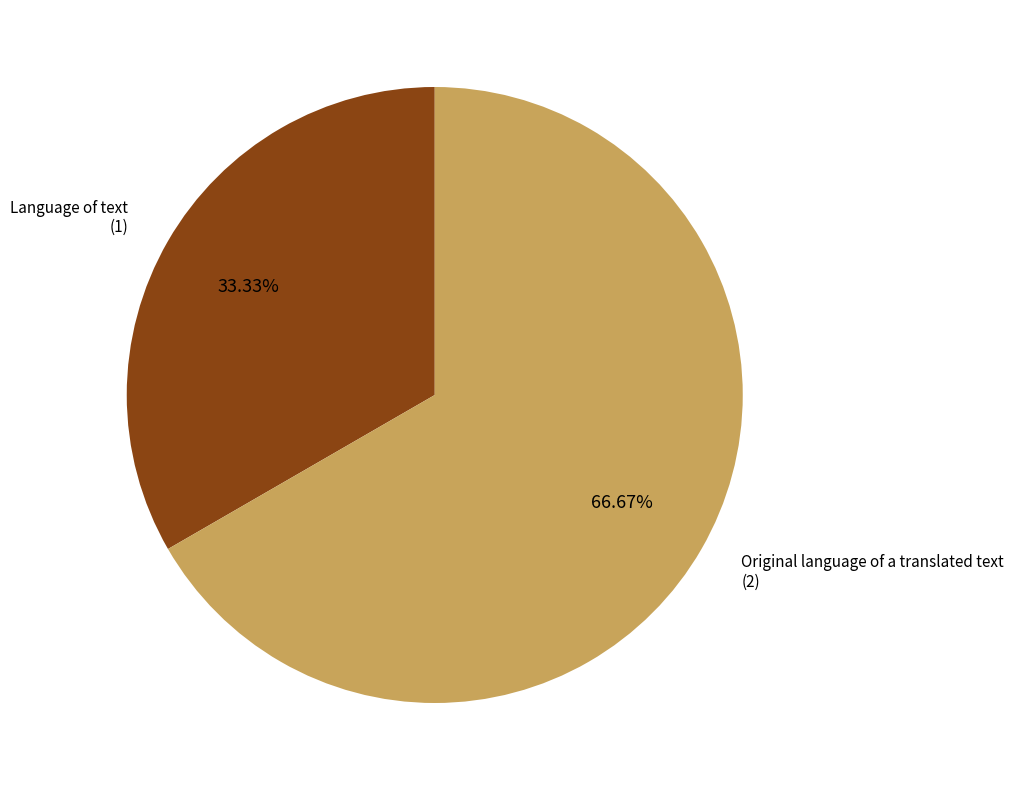

Is there a majority slice in this chart?

Yes